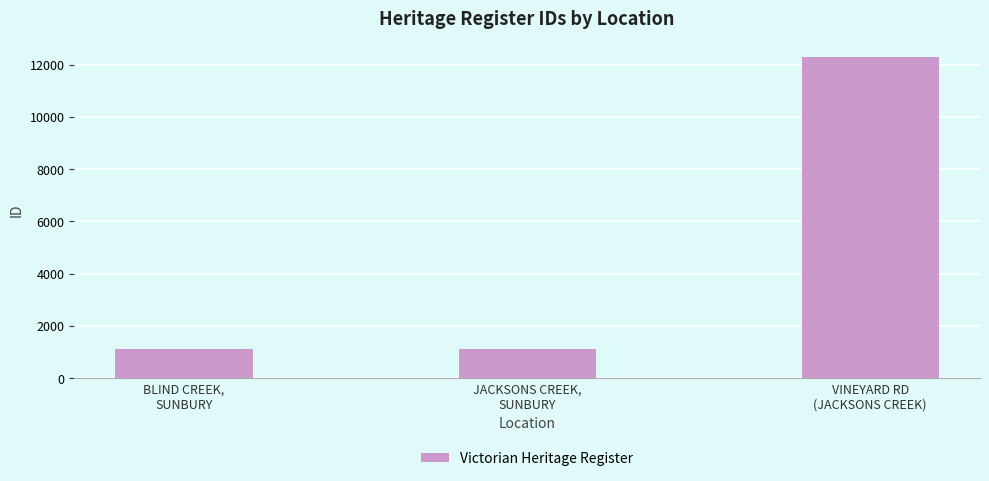

Is it true that the value at VINEYARD RD
(JACKSONS CREEK) is 12278?

True